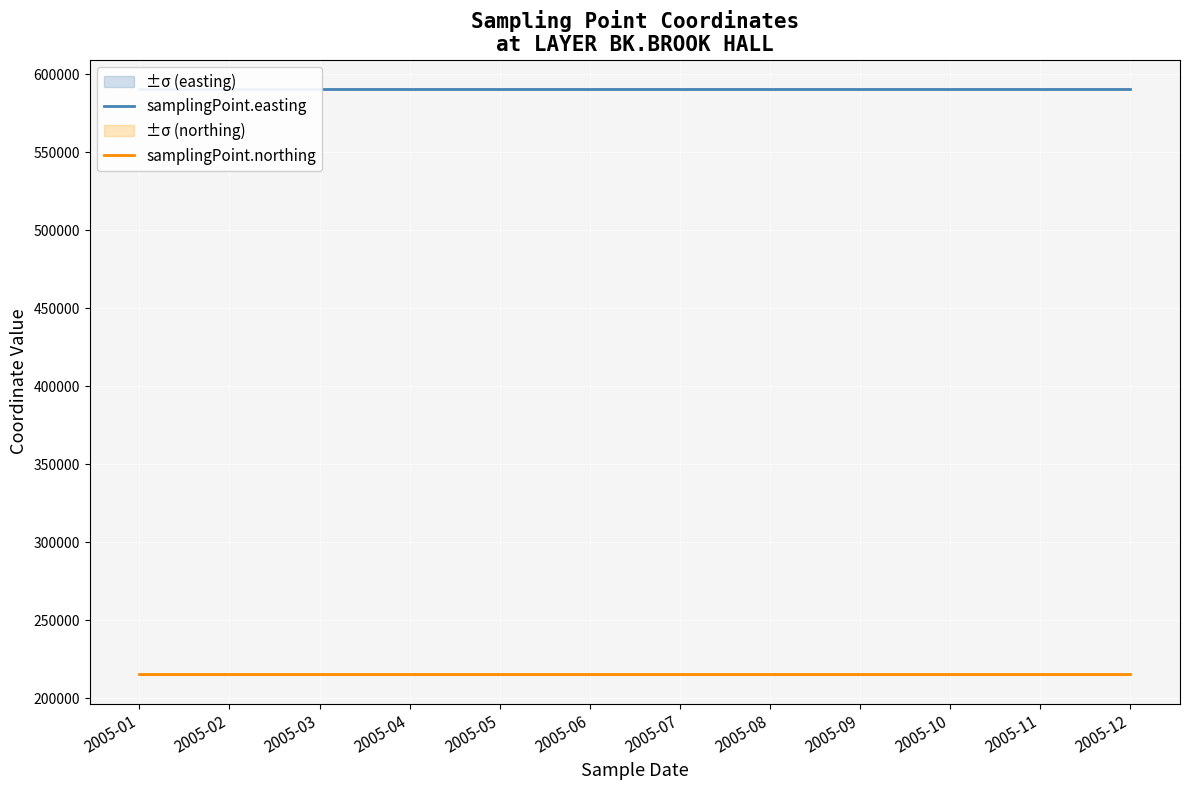

At 2005-11, list the series in order from largest to smallest.

samplingPoint.easting, samplingPoint.northing